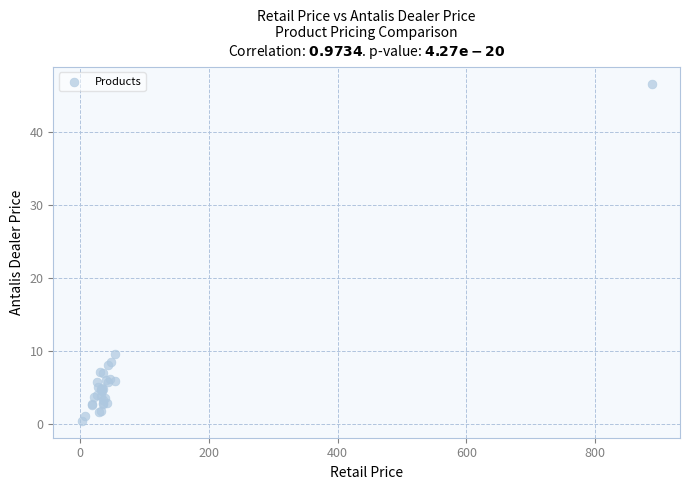

What Y value in the scatter plot is closest to 23?

9.6